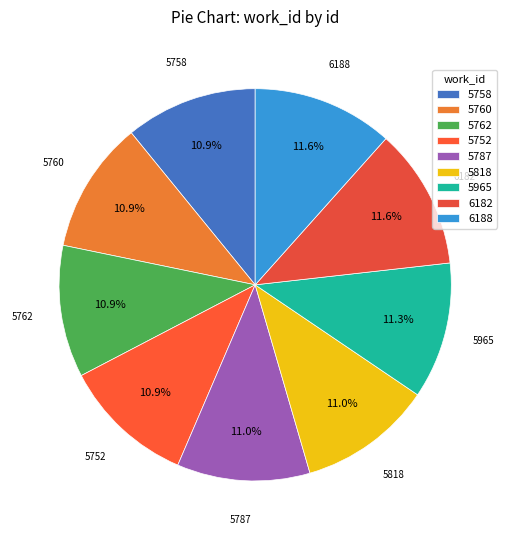

To the nearest percent, what percentage of the pie is 6182?

12%